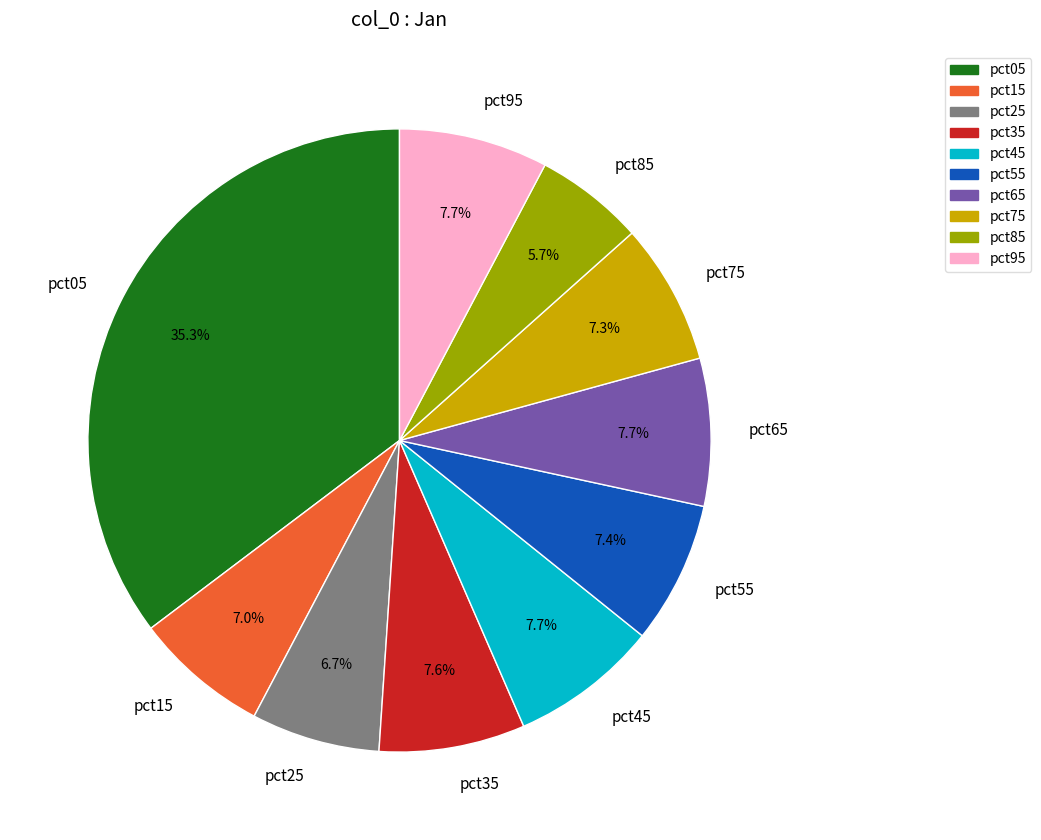

Does any single category account for the majority?

No